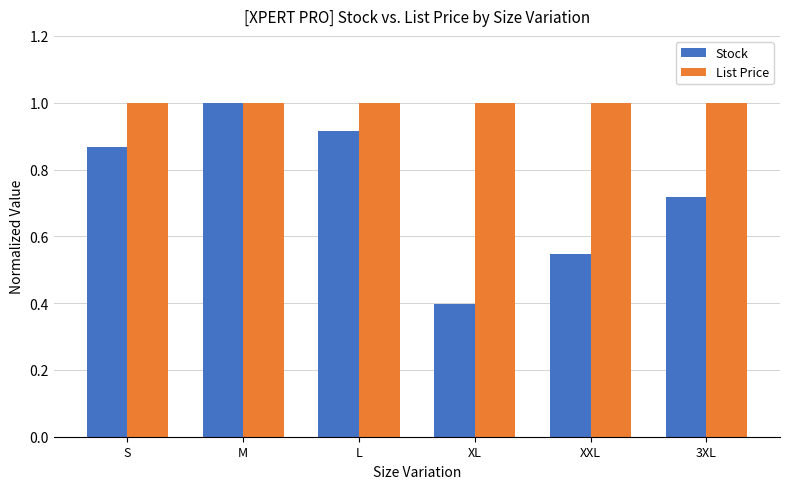

How many bars are there in each group?

2